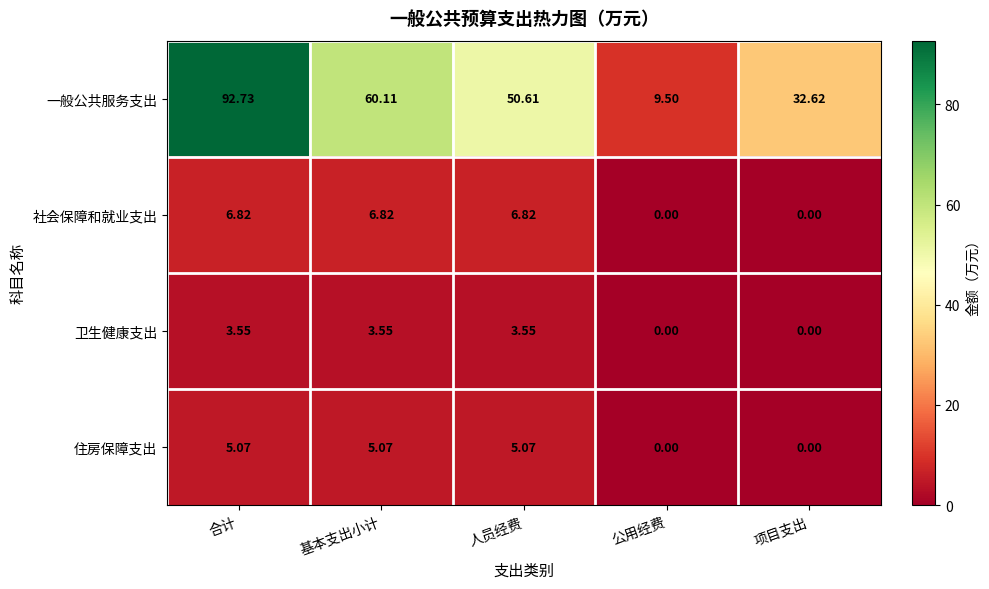

Where does the 卫生健康支出 series first go above 3?

合计